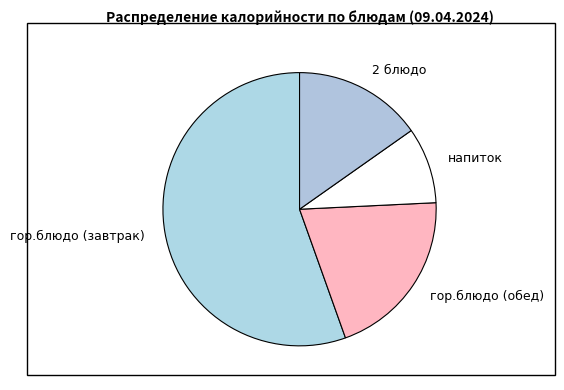

What is the majority slice?

гор.блюдо (завтрак)